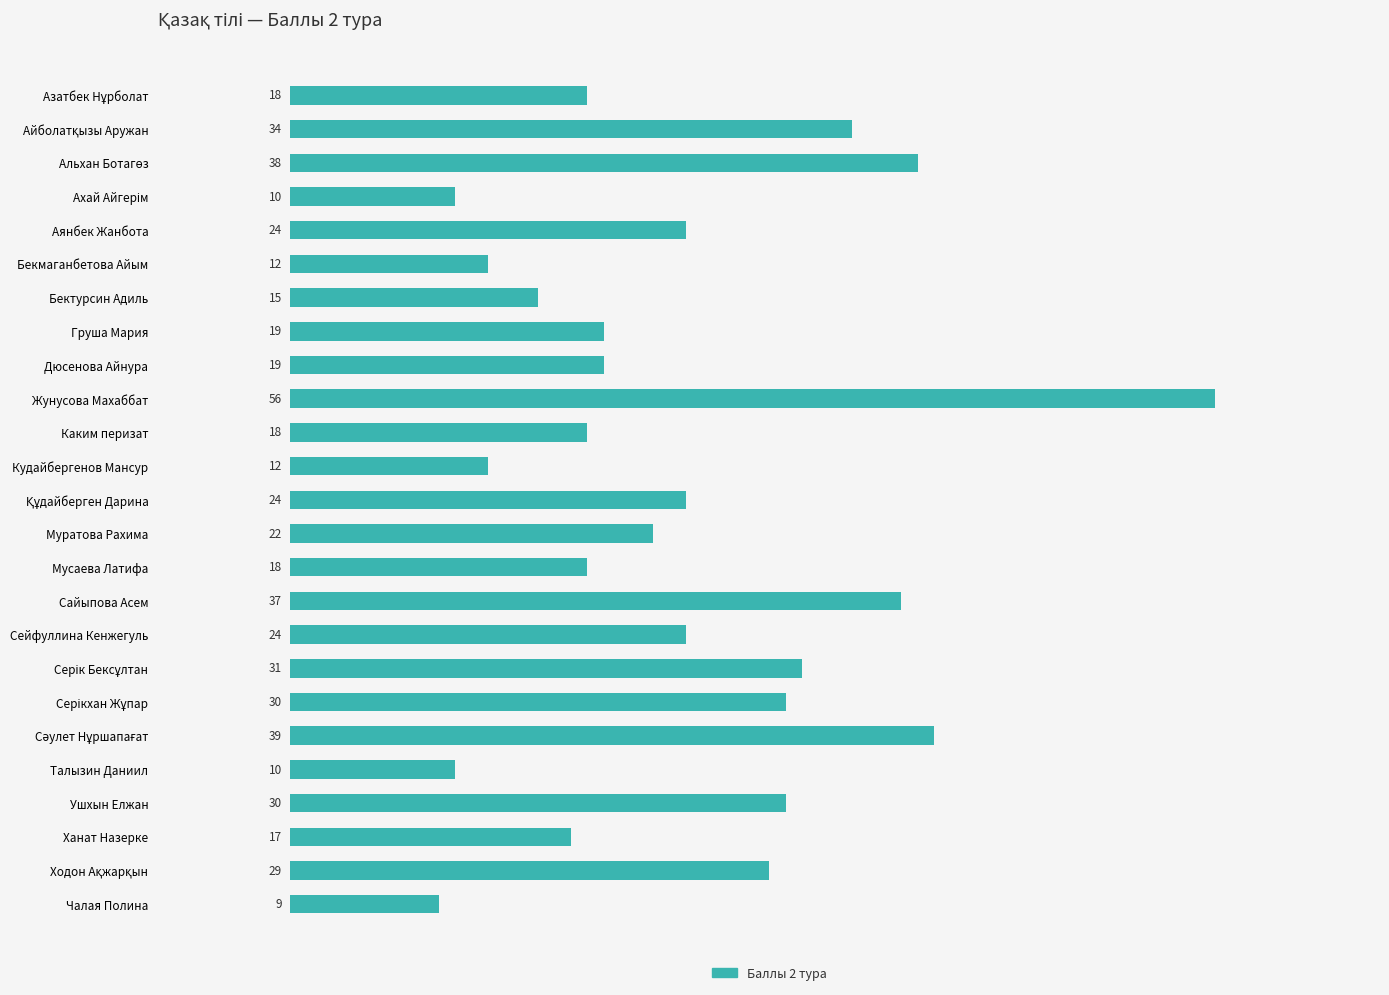

True or false: the data shows 9 at Чалая Полина.

True